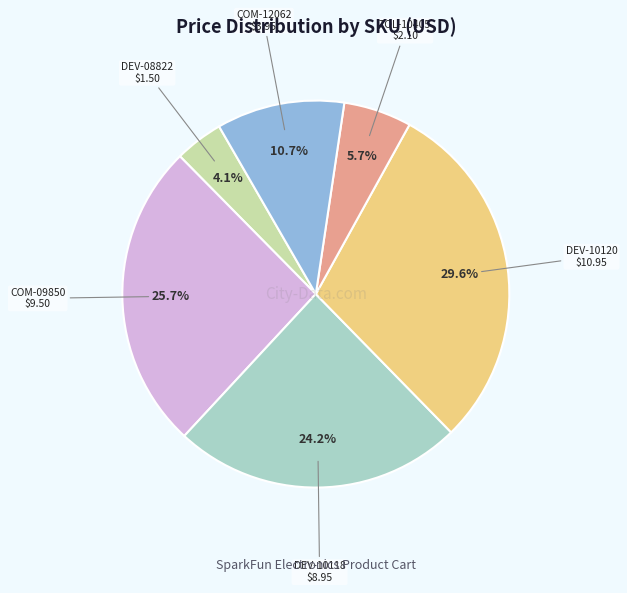

How many segments does this pie chart have?

6